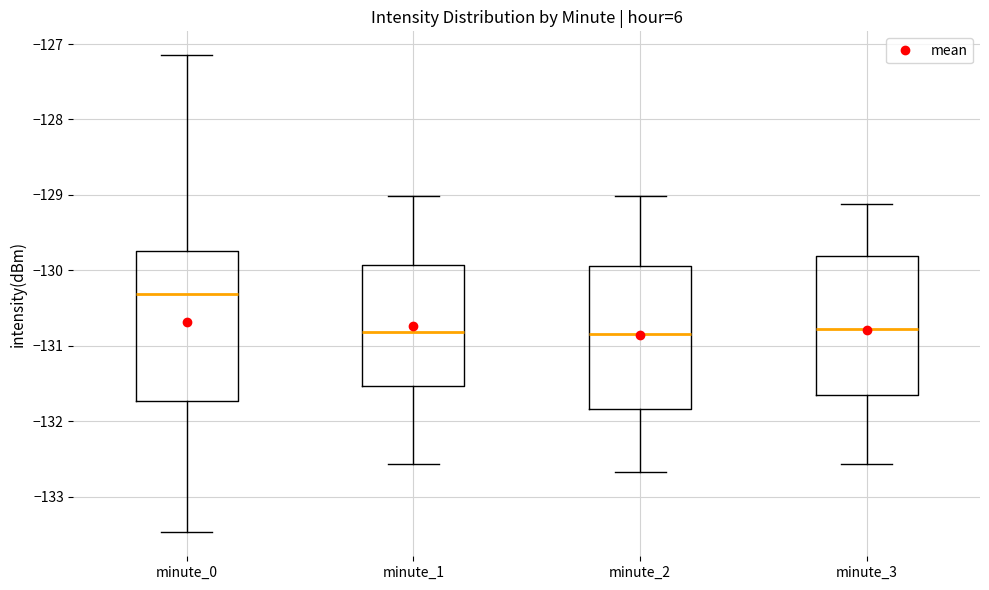

Reading left to right, transcribe this box plot: for each box, give where its median line is, the range the box spans, and where its two whiskers end, as read against the y-axis. The values are not printed on the chart, so give them approximately, as read against the axis.

minute_0: median -130.3, box -131.7 to -129.8, whiskers -133.5 to -127.1
minute_1: median -130.8, box -131.5 to -129.9, whiskers -132.6 to -129.0
minute_2: median -130.8, box -131.8 to -129.9, whiskers -132.7 to -129.0
minute_3: median -130.8, box -131.7 to -129.8, whiskers -132.6 to -129.1